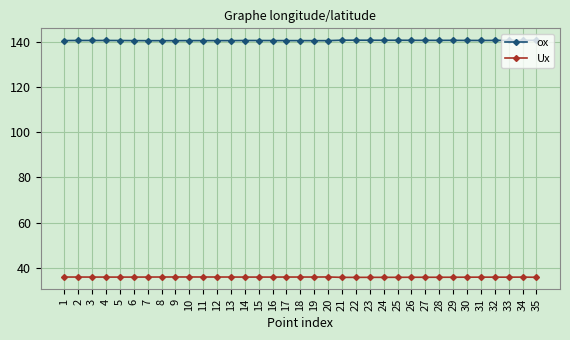

What is the sum of the Ux values at 4 and 24?

71.6